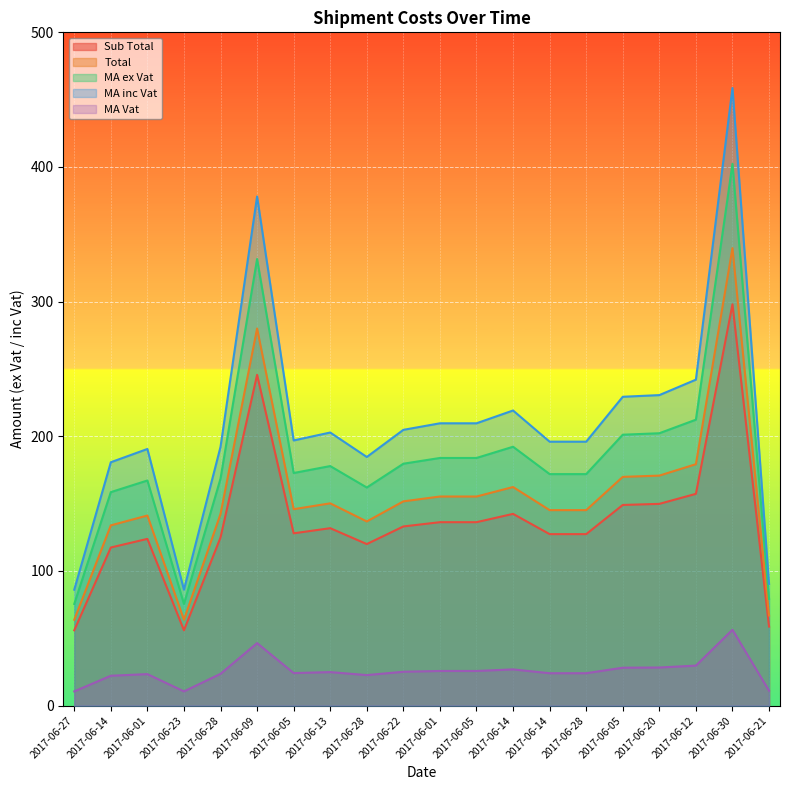

How many values in the MA ex Vat series are below 177?

10